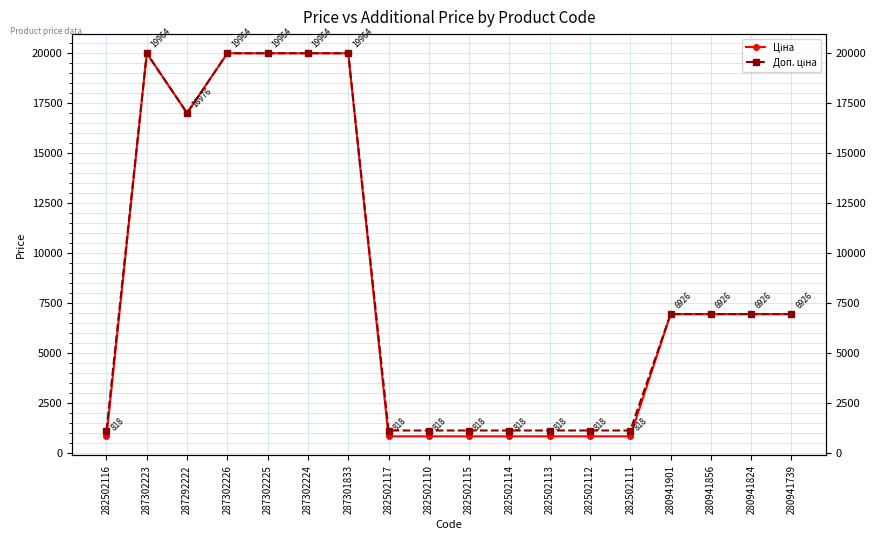

Reading left to right, list all the values displayed in this chart.

Ціна: 818.5	19964.2	16976.3	19964.2	19964.2	19964.2	19964.2	818.5	818.5	818.5	818.5	818.5	818.5	818.5	6925.7	6925.7	6925.7	6925.7
Доп. ціна: 1109.2	19964.2	16976.3	19964.2	19964.2	19964.2	19964.2	1109.2	1109.2	1109.2	1109.2	1109.2	1109.2	1109.2	6925.7	6925.7	6925.7	6925.7